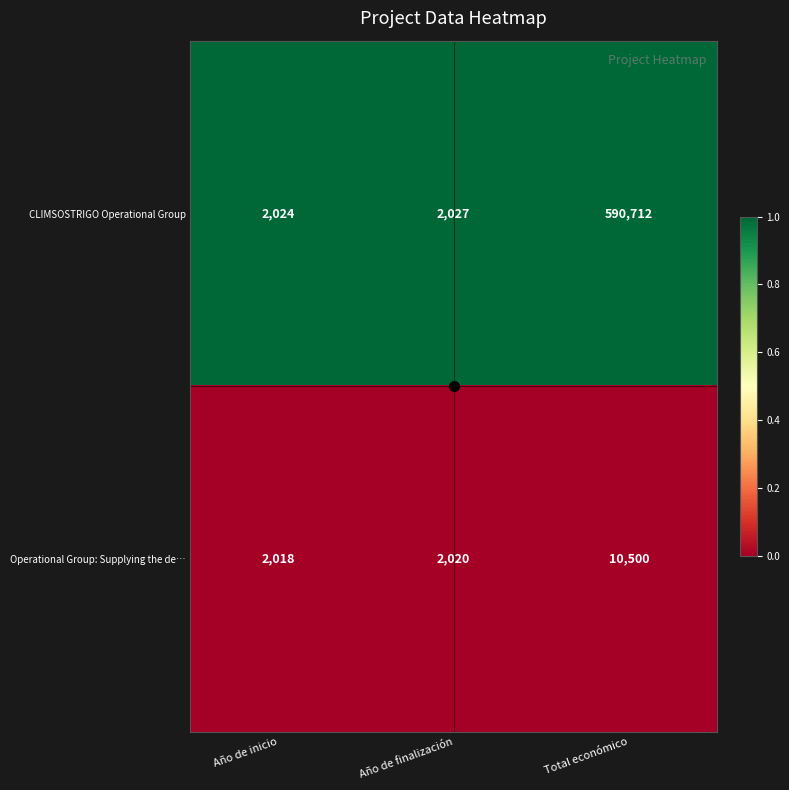

At which category is the sum across all series the highest?

Total económico